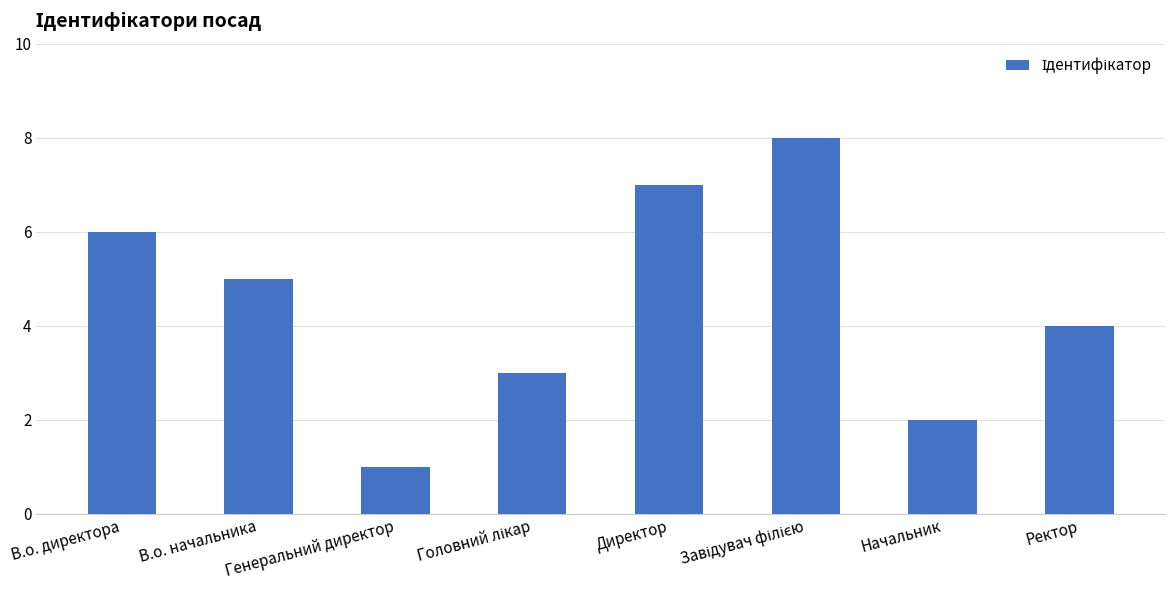

What is the maximum value shown in the chart?

8